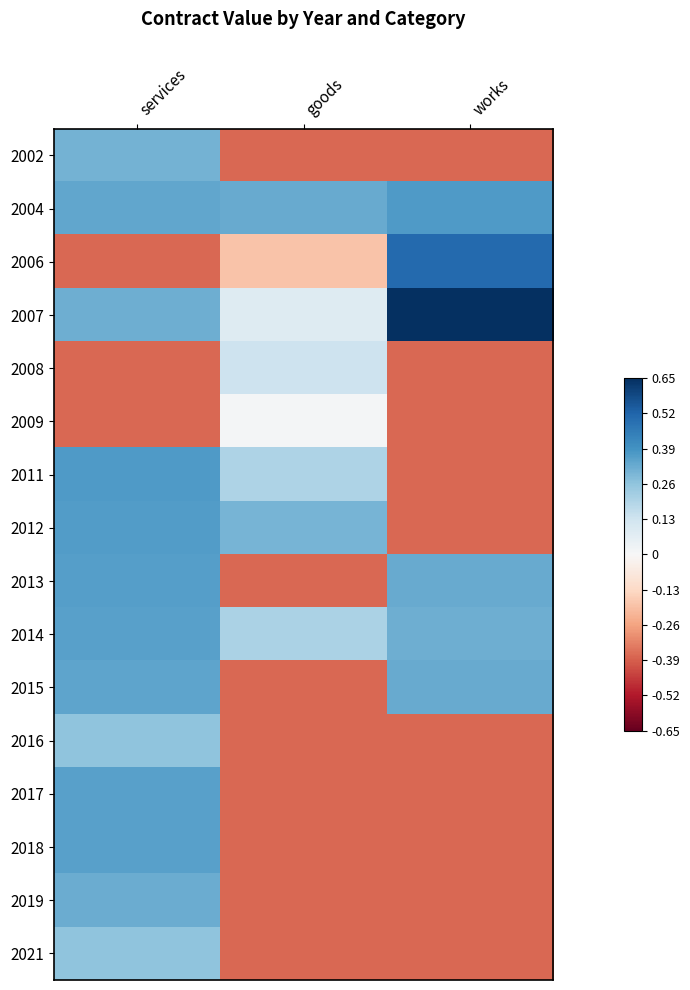

Reading left to right, what are all the values shown in this chart?

2002: services=0.3	goods=-0.4	works=-0.4
2004: services=0.3	goods=0.3	works=0.4
2006: services=-0.4	goods=-0.2	works=0.5
2007: services=0.3	goods=0.1	works=0.7
2008: services=-0.4	goods=0.1	works=-0.4
2009: services=-0.4	goods=0.0	works=-0.4
2011: services=0.4	goods=0.2	works=-0.4
2012: services=0.4	goods=0.3	works=-0.4
2013: services=0.4	goods=-0.4	works=0.3
2014: services=0.4	goods=0.2	works=0.3
2015: services=0.3	goods=-0.4	works=0.3
2016: services=0.3	goods=-0.4	works=-0.4
2017: services=0.4	goods=-0.4	works=-0.4
2018: services=0.4	goods=-0.4	works=-0.4
2019: services=0.3	goods=-0.4	works=-0.4
2021: services=0.3	goods=-0.4	works=-0.4